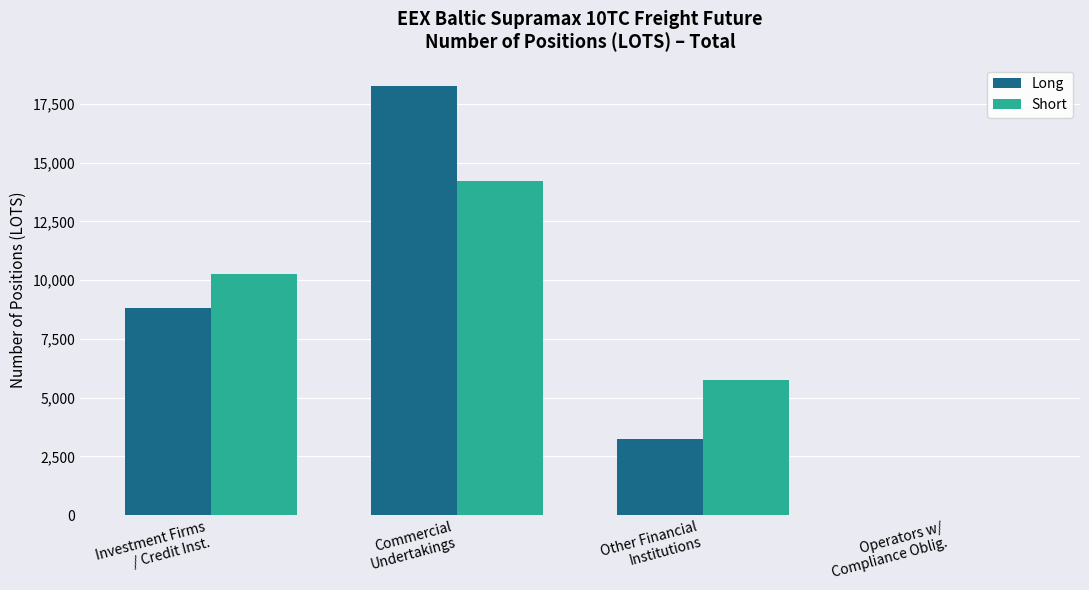

True or false: Short has a value of 14212 at Commercial
Undertakings.

True